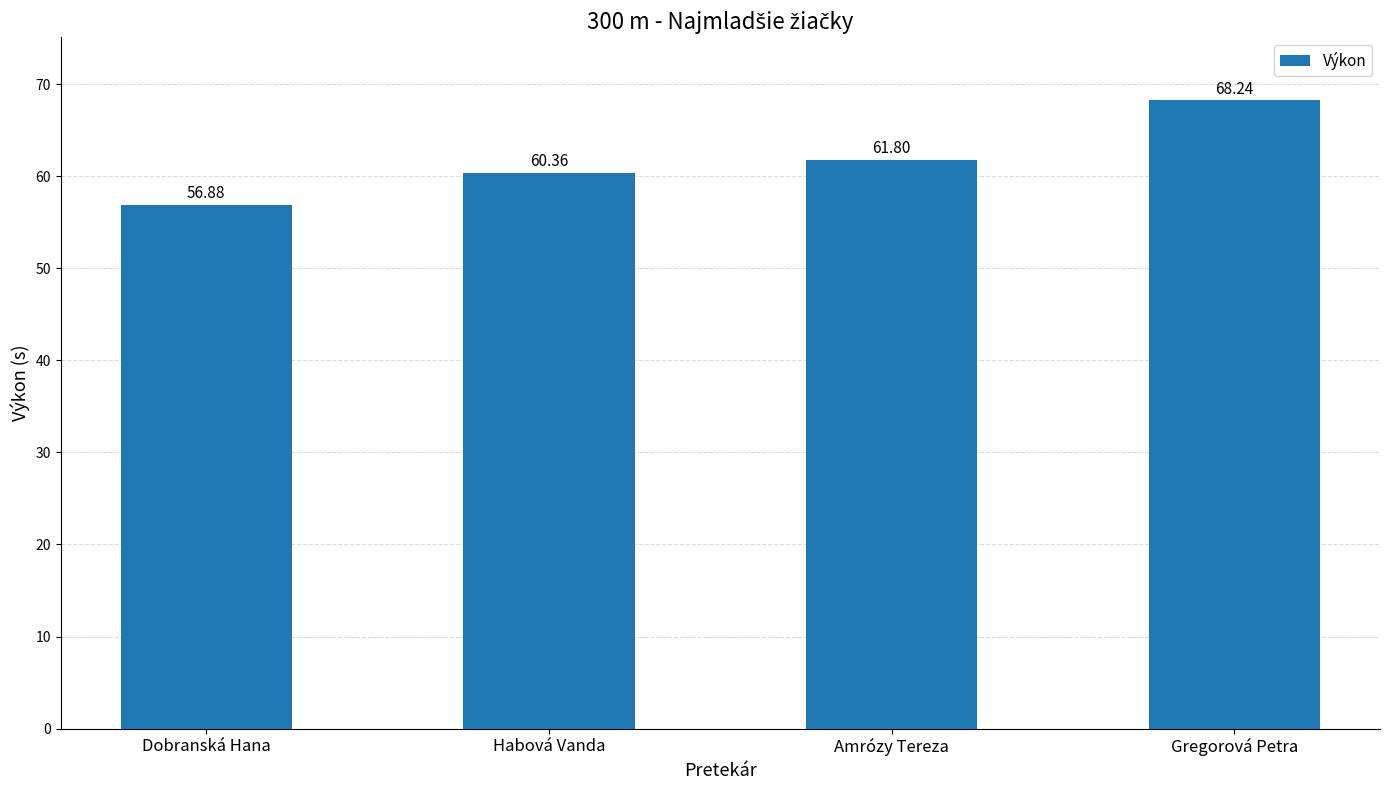

Which category has the highest value across all series?

Gregorová Petra